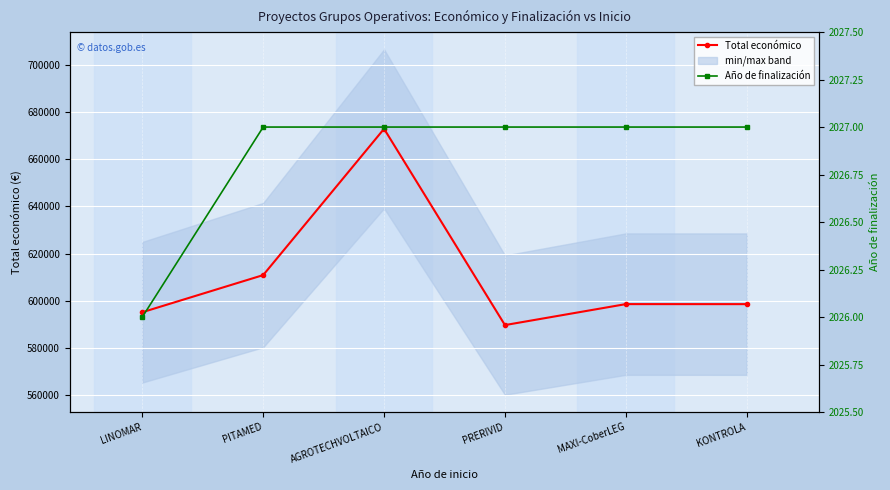

How many interior local valleys does the Total económico series have?

1